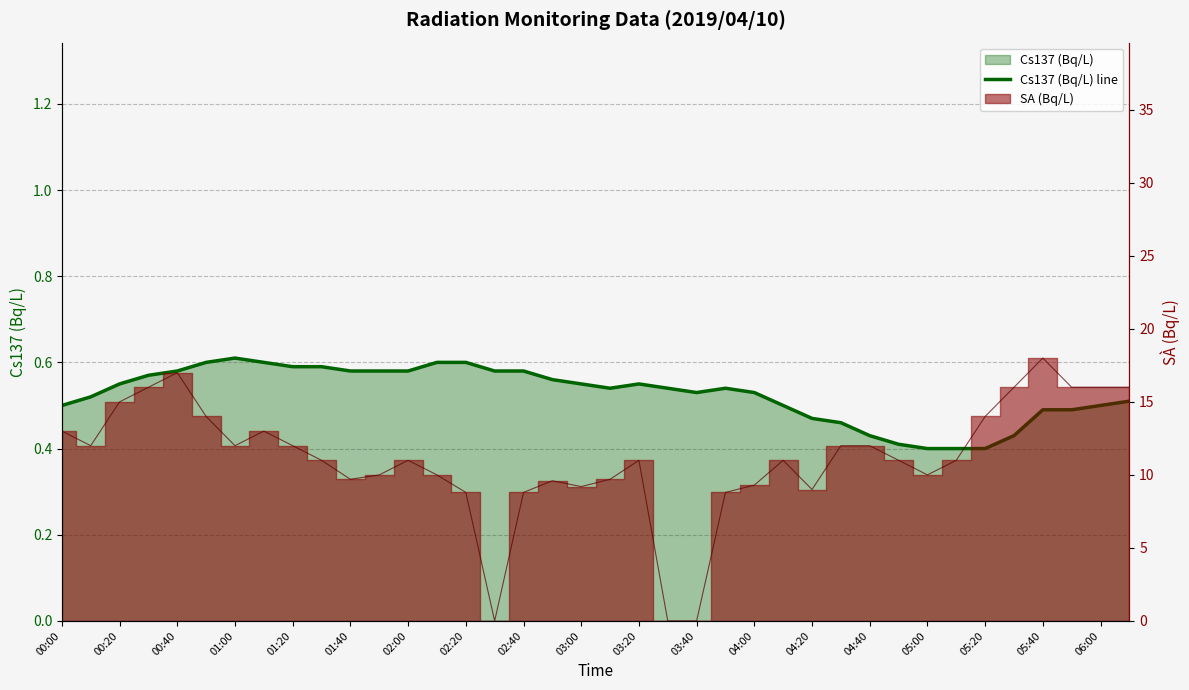

Is it true that the value at 05:00 is 0.2?

False